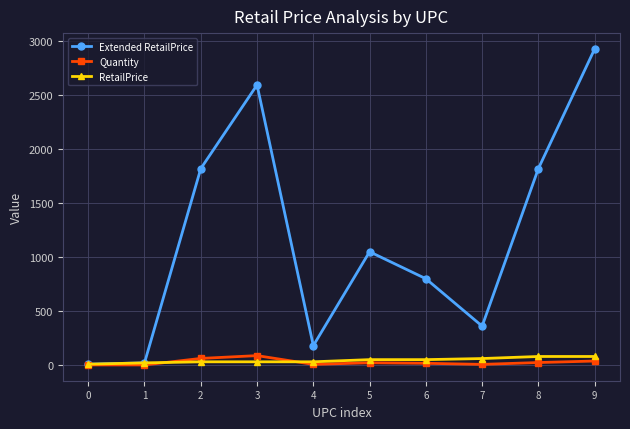

What is the average value of the RetailPrice series?

43.5